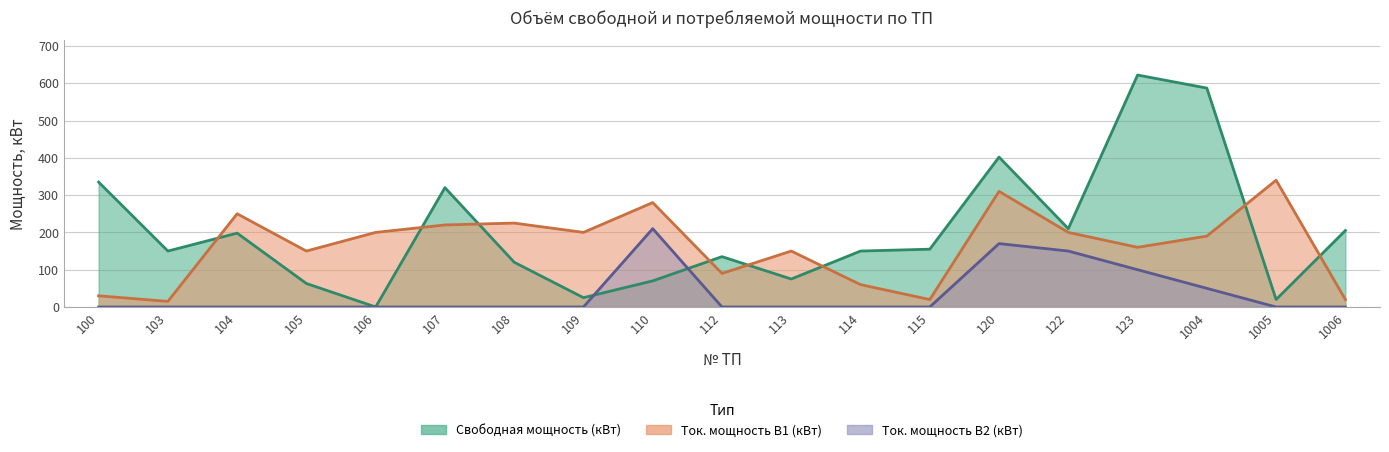

Reading left to right, what are all the values shown in this chart?

Свободная мощность (кВт): 335	150	198	63	0	320	120	25	70	135	75	150	155	402	210	622	587	20	205
Ток. мощность В1 (кВт): 30	15	250	150	200	220	225	200	280	90	150	60	20	310	200	160	190	340	20
Ток. мощность В2 (кВт): 0	0	0	0	0	0	0	0	210	0	0	0	0	170	150	100	50	0	0